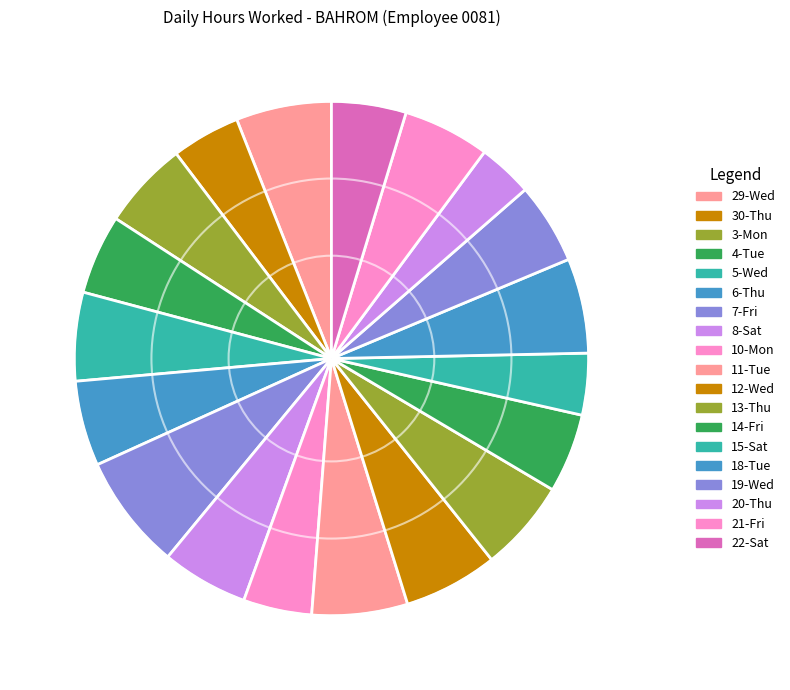

Count the number of slices in the pie.

19